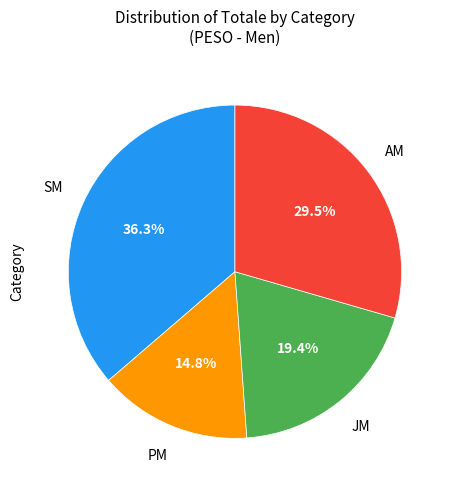

Does any single category account for the majority?

No